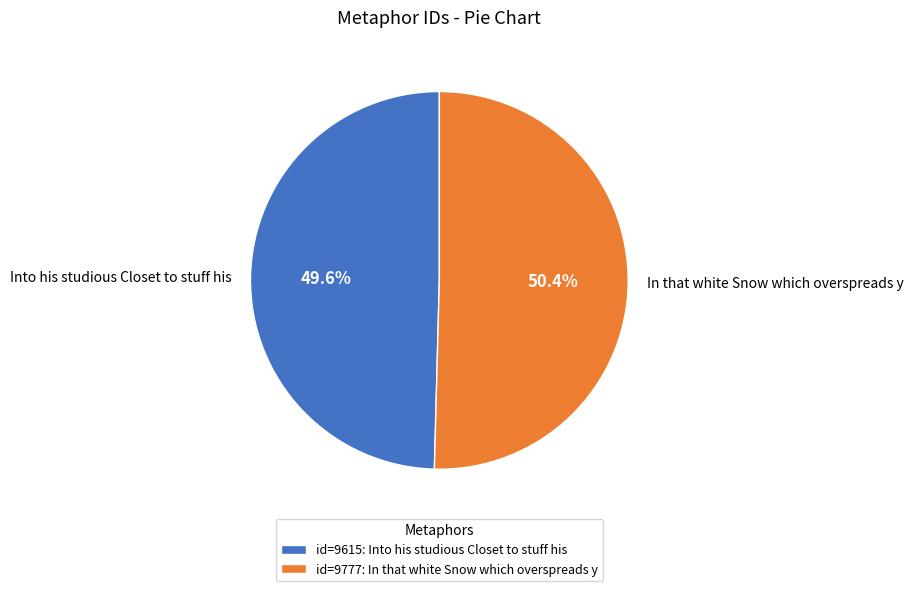

Count the number of slices in the pie.

2